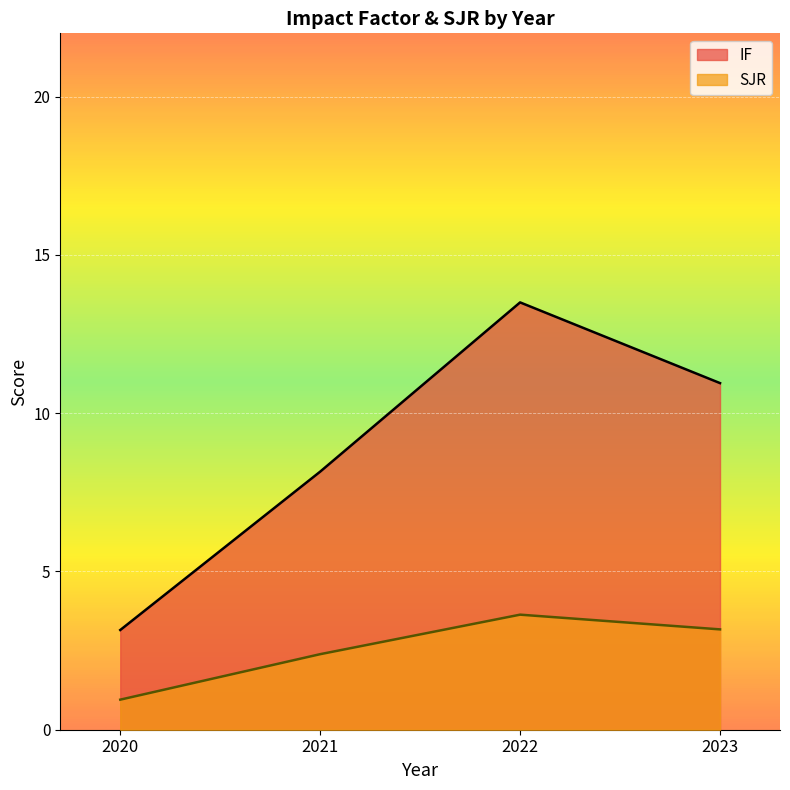

What is the spread (max minus min) of values at 2021?

5.8